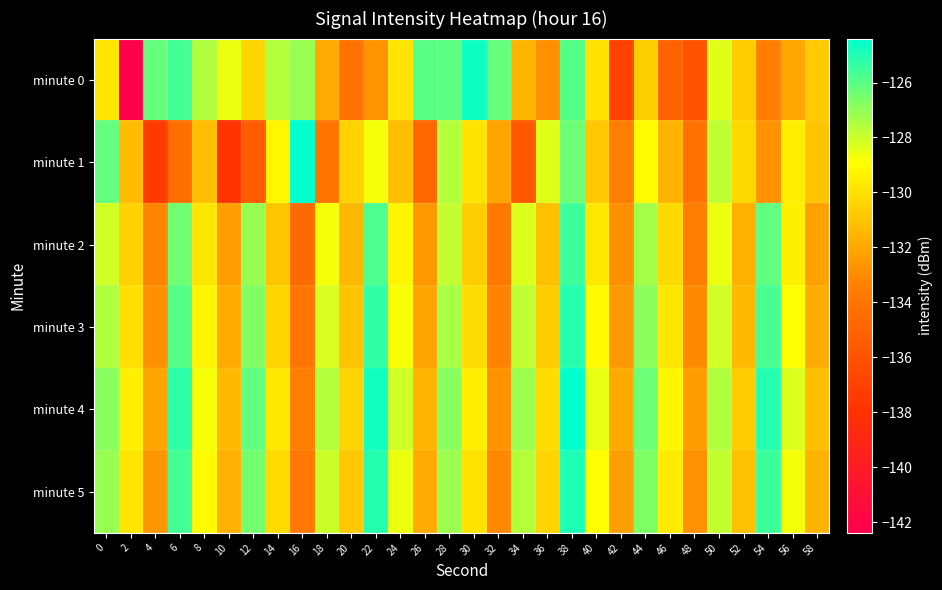

At 40, list the series in order from largest to smallest.

minute 4, minute 5, minute 3, minute 2, minute 0, minute 1